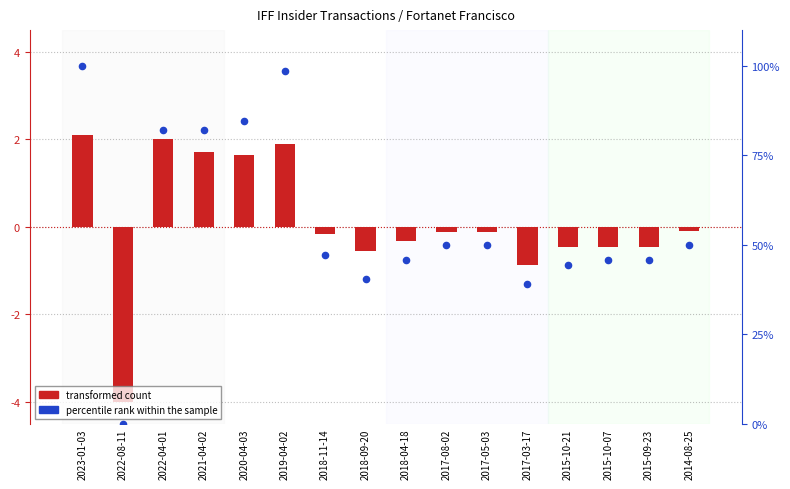

What is the change in value from 2022-08-11 to 2020-04-03?

+84.7